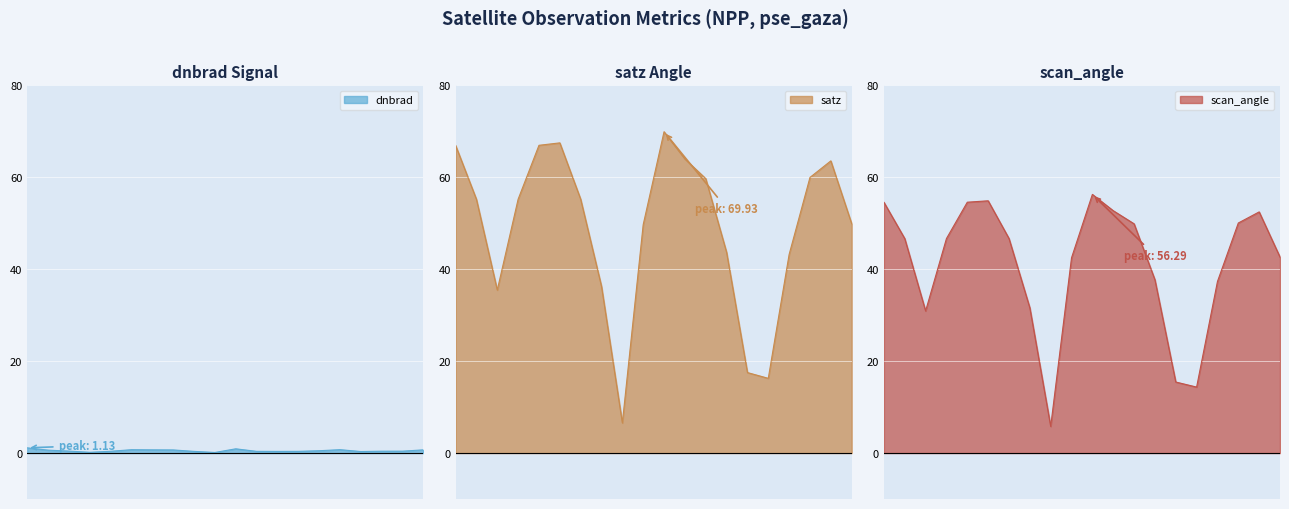

List the series in order of their overall mean, lowest first.

dnbrad, scan_angle, satz